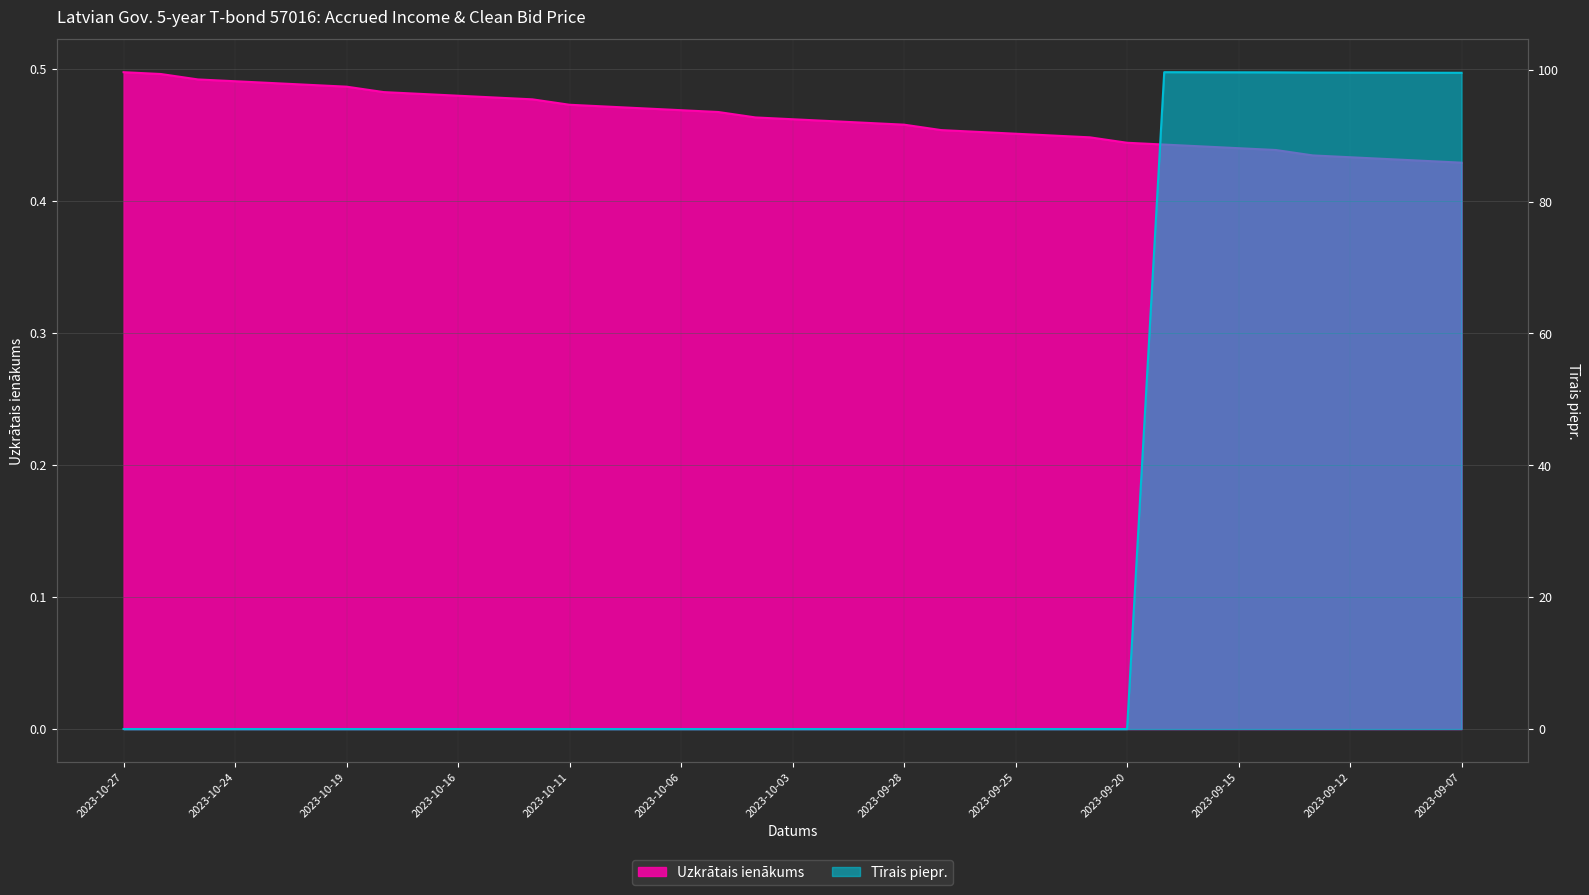

The Tīrais piepr. series shows 0.0 at 2023-10-02. True or false?

True